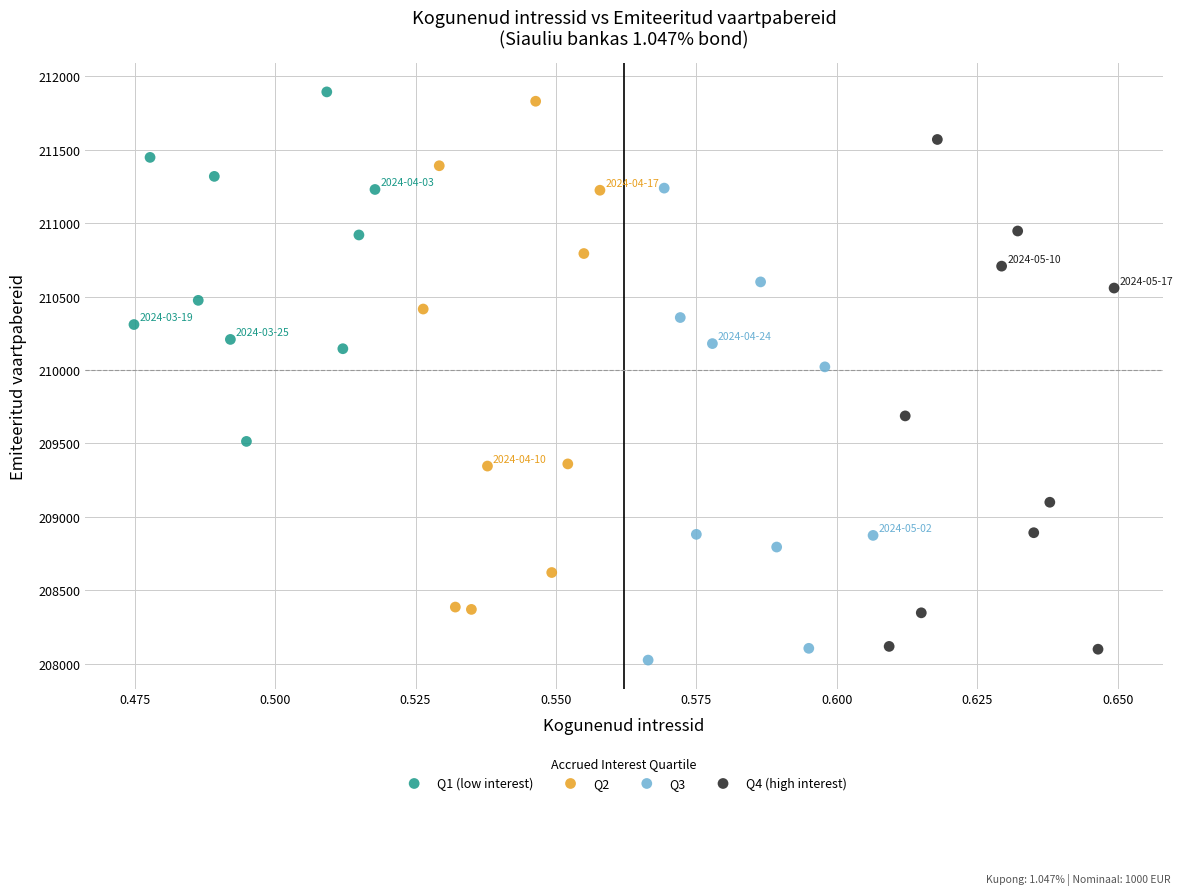

What are all the series names shown in the legend?

Q1 (low interest), Q2, Q3, Q4 (high interest)